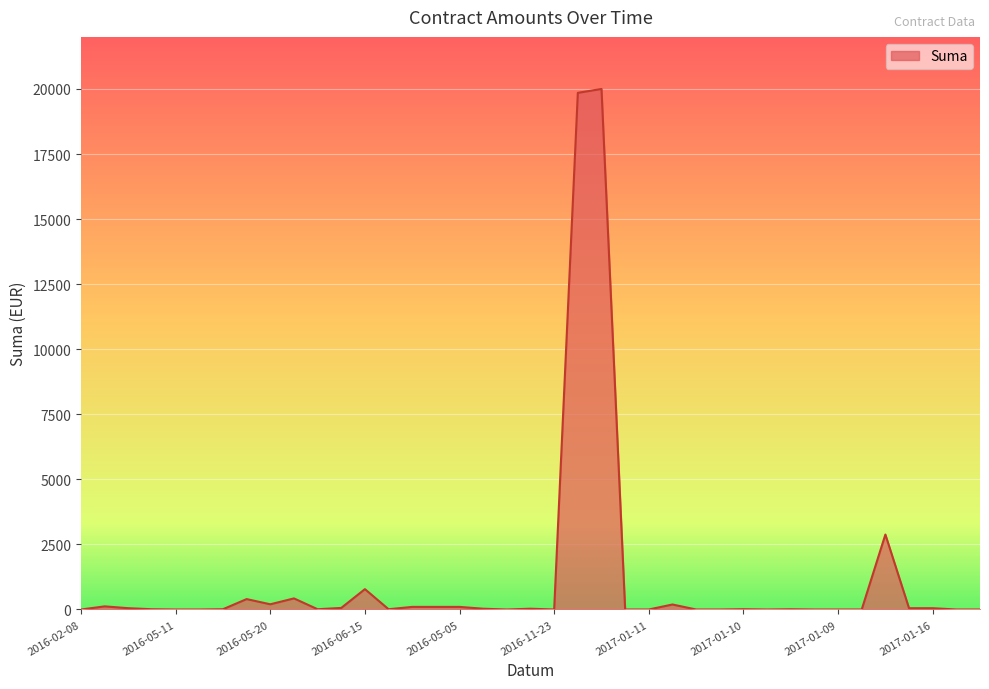

What is the greatest value displayed?

20000.0